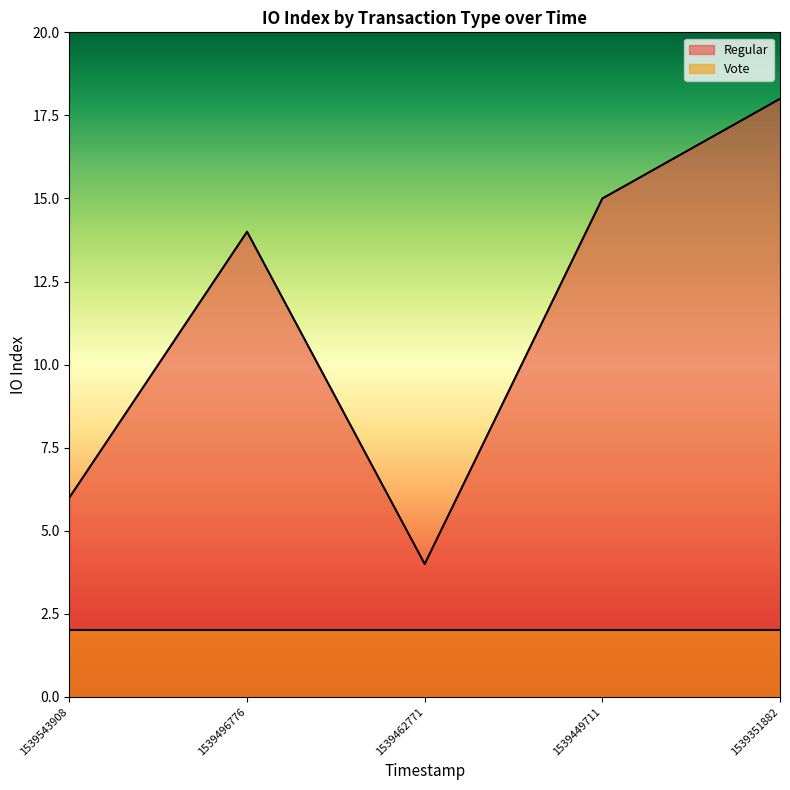

What is the ratio of the value at 1539543908 to the value at 1539462771?

1.5